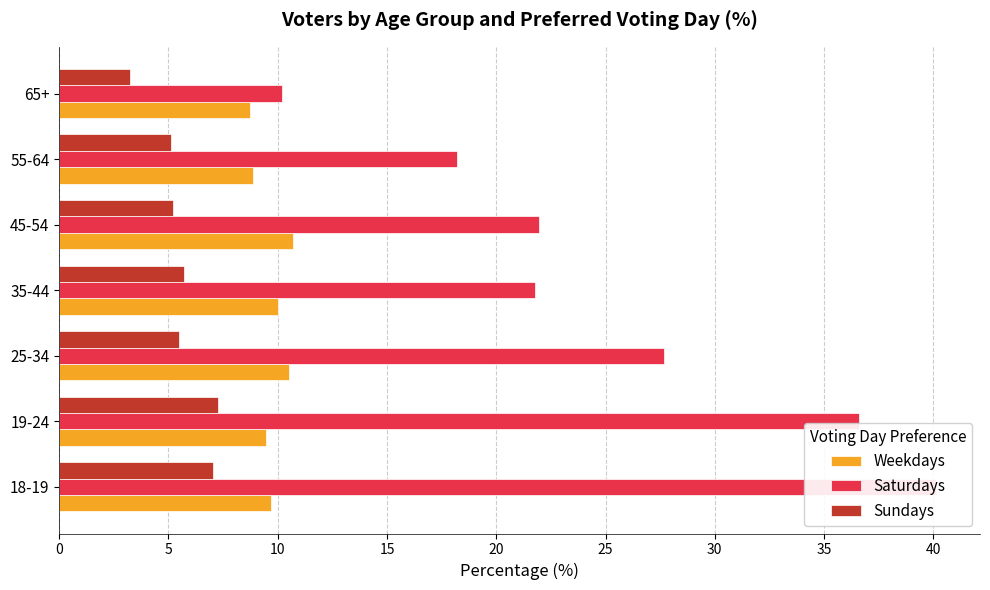

How many bars are there in each group?

3